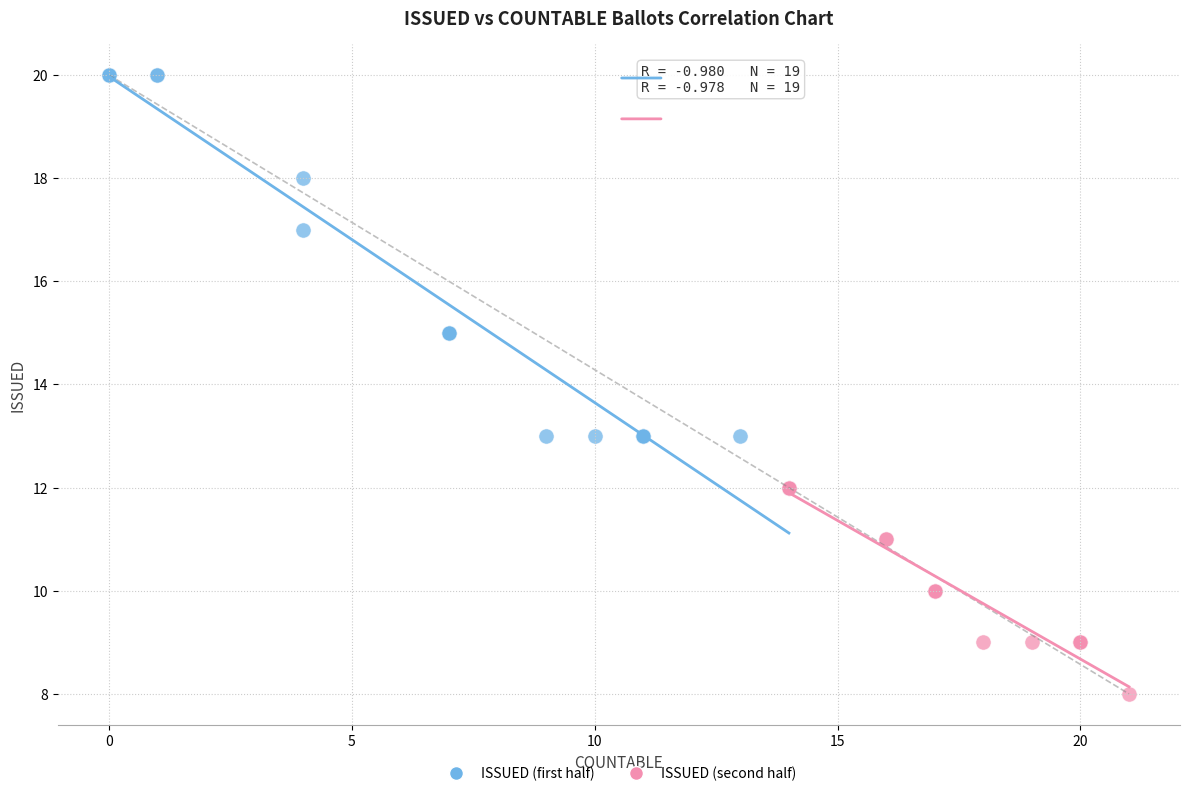

Which series has the widest spread of Y values?

ISSUED (first half)